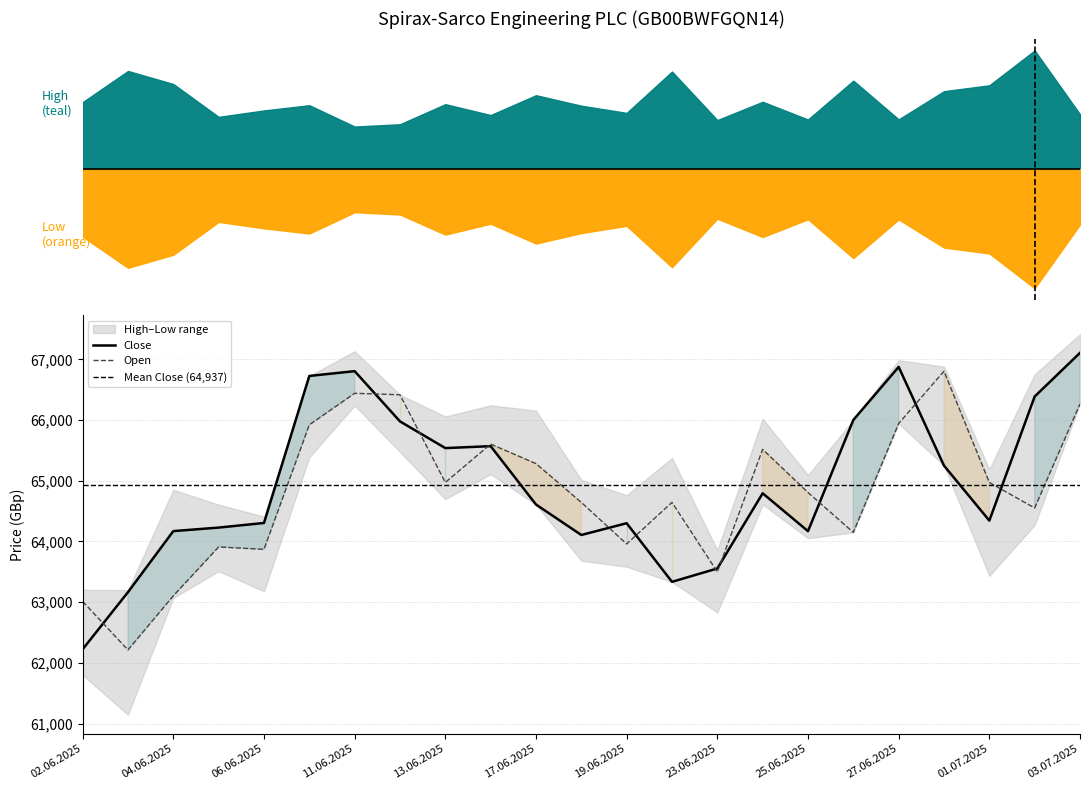

List the series in order of their overall mean, lowest first.

Open, Close